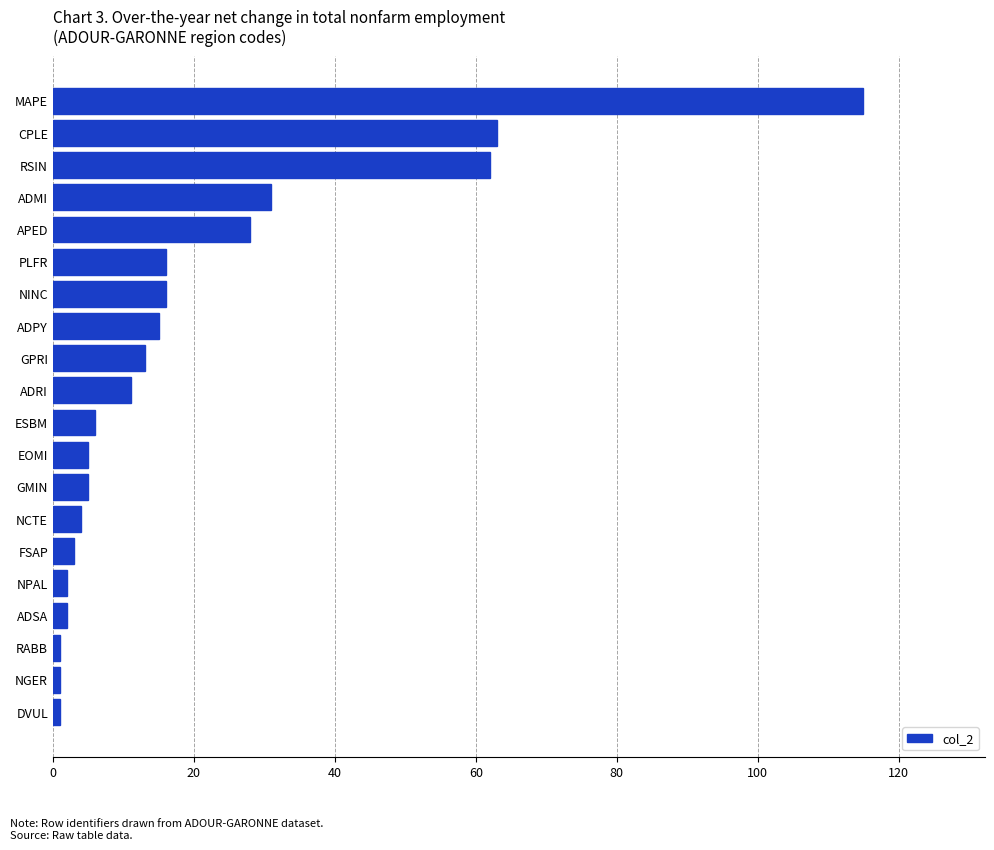

Reading bottom to top, list all the values displayed in this chart.

DVUL=1	NGER=1	RABB=1	ADSA=2	NPAL=2	FSAP=3	NCTE=4	GMIN=5	EOMI=5	ESBM=6	ADRI=11	GPRI=13	ADPY=15	NINC=16	PLFR=16	APED=28	ADMI=31	RSIN=62	CPLE=63	MAPE=115